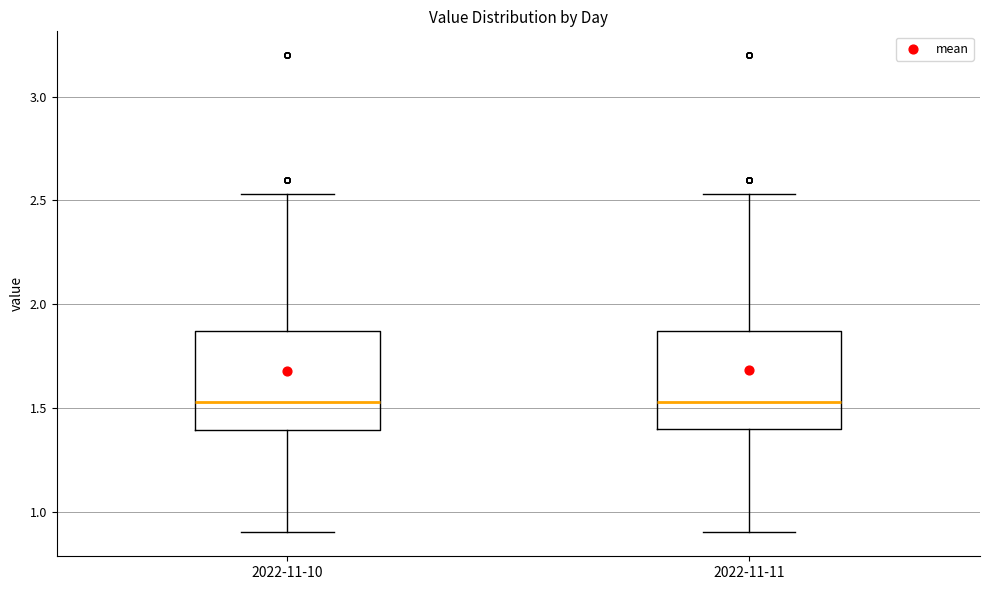

Reading left to right, transcribe this box plot: for each box, give where its median line is, the range the box spans, and where its two whiskers end, as read against the y-axis. The values are not printed on the chart, so give them approximately, as read against the axis.

2022-11-10: median 1.55, box 1.40 to 1.85, whiskers 0.90 to 2.55
2022-11-11: median 1.55, box 1.40 to 1.85, whiskers 0.90 to 2.55